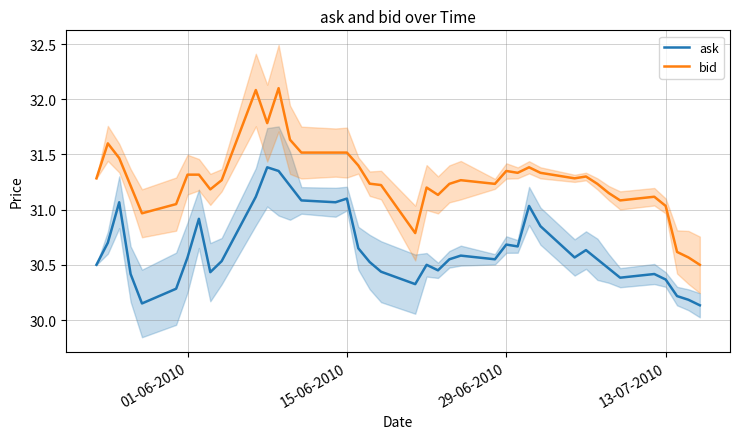

What is the average value of the bid series?

31.3